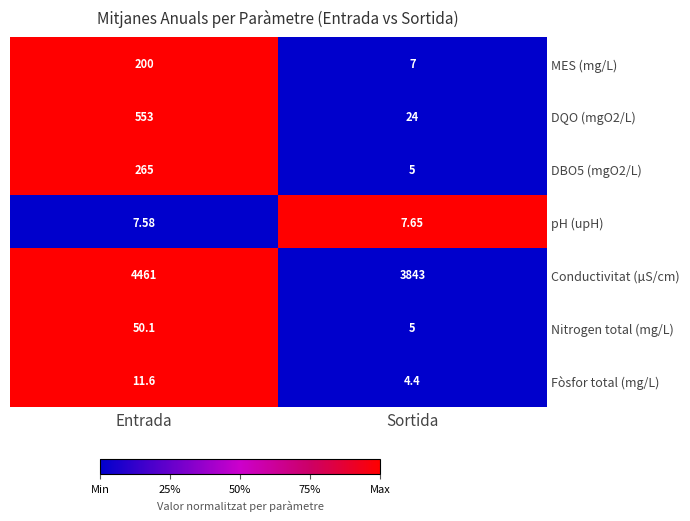

Where is Nitrogen total (mg/L) nearest to the value 27?

Sortida